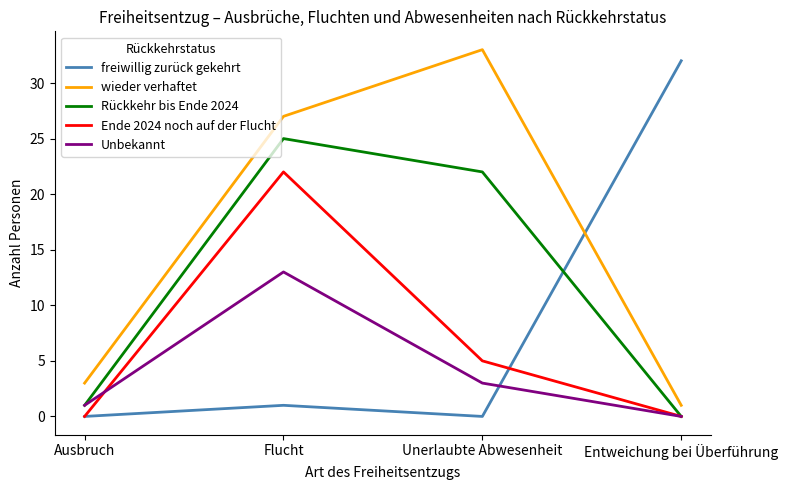

How many Ende 2024 noch auf der Flucht values are between 0 and 22?

4